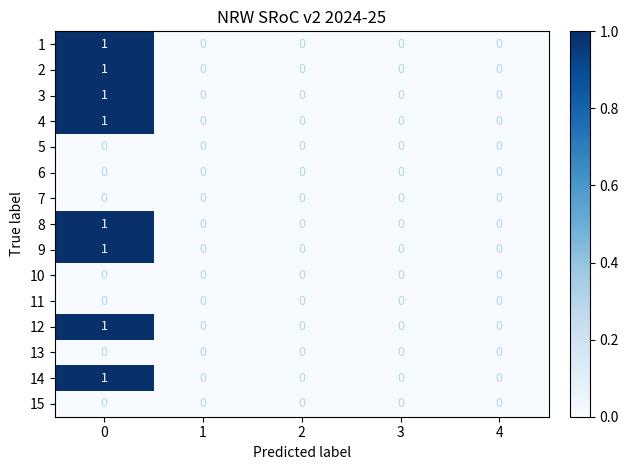

The value of 9 at 3 is 0. True or false?

True